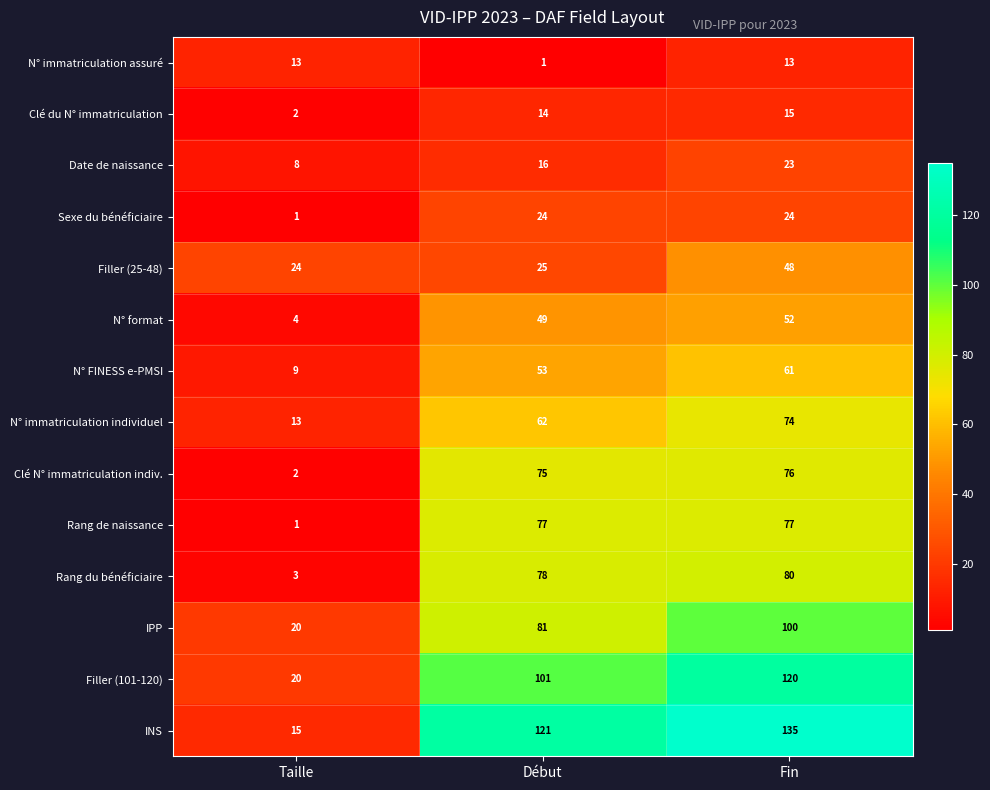

Count the number of data series in this chart.

14